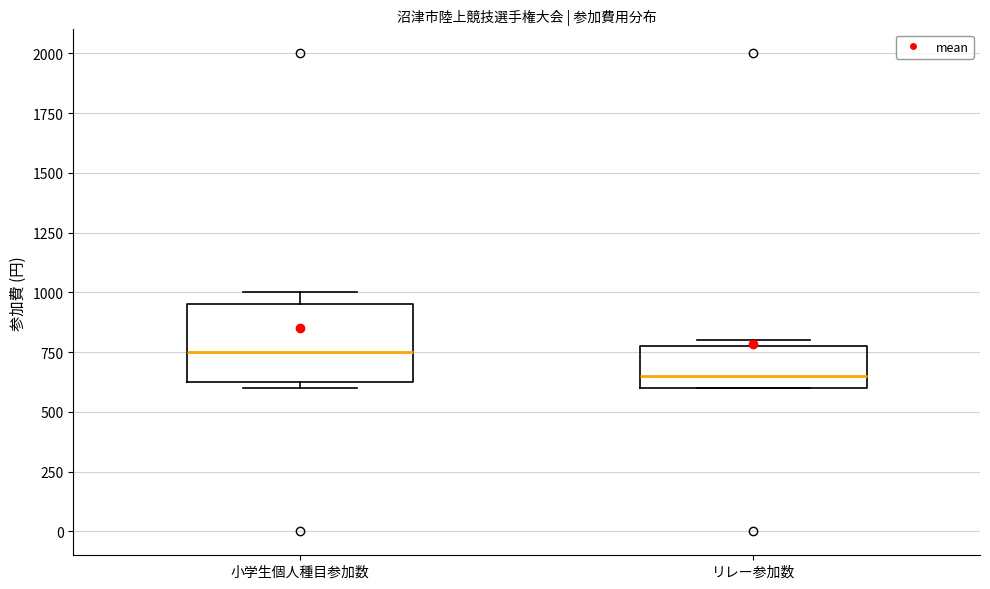

Reading left to right, read every box against the y-axis: the position of its median line, the range the box covers, and the ends of its whiskers. The values are not printed on the chart, so give them approximately, as read against the axis.

小学生個人種目参加数: median 750, box 650 to 950, whiskers 600 to 1000
リレー参加数: median 650, box 600 to 800, whiskers 600 to 800 (just above the box's upper edge)